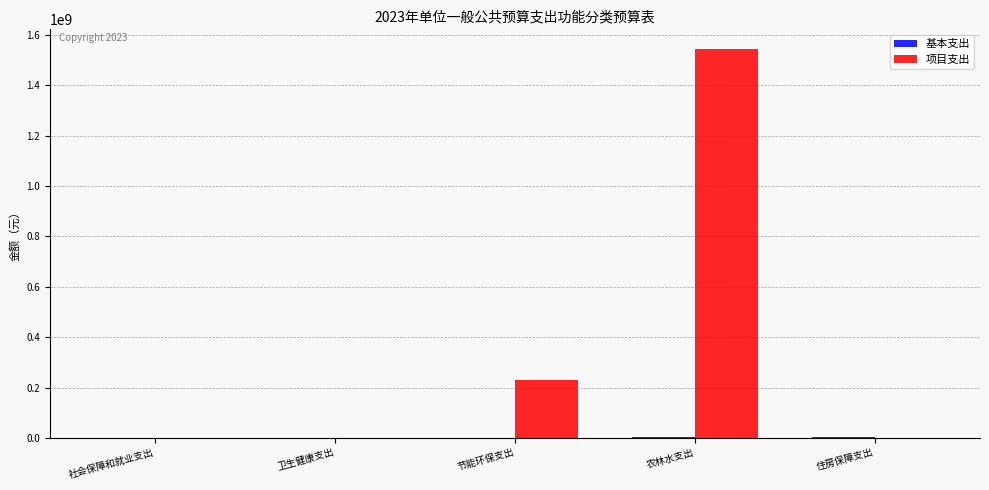

Which series changed the most between 节能环保支出 and 农林水支出?

项目支出